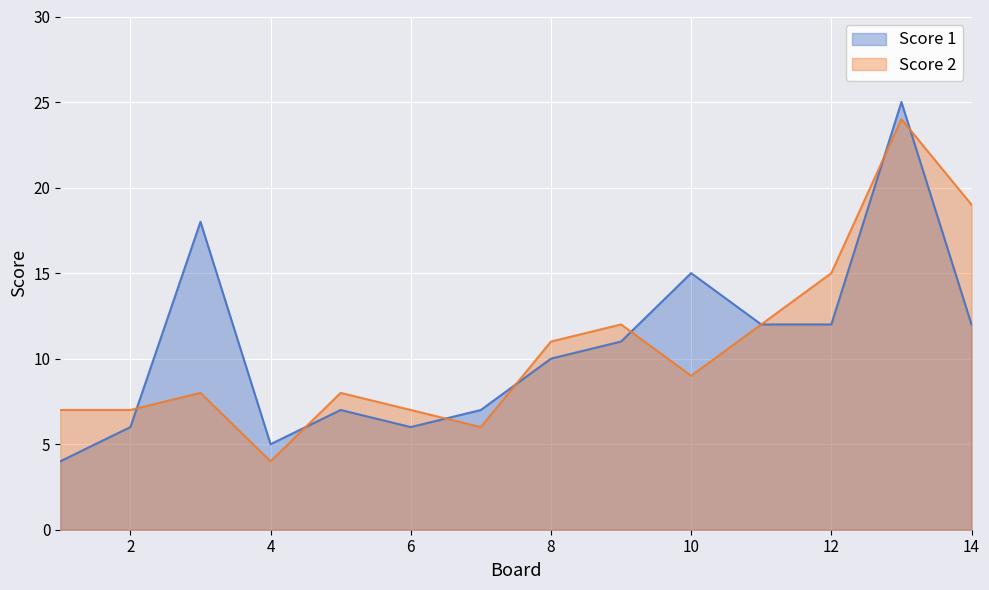

At which category does the chart reach its peak across all series?

13